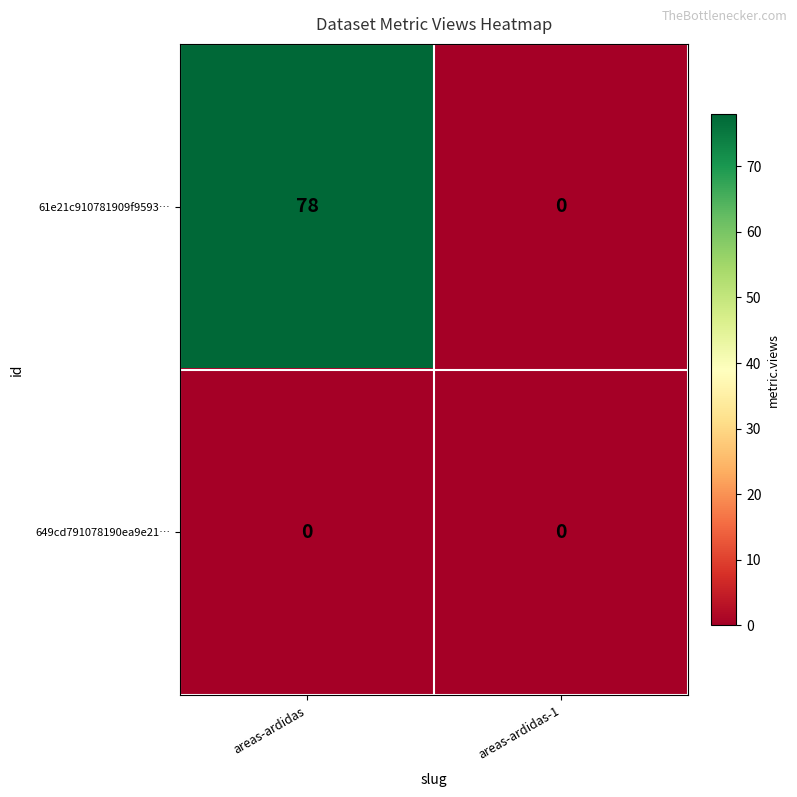

Is the value of 649cd791078190ea9e21… at areas-ardidas greater than the value of 61e21c910781909f9593… at areas-ardidas?

No